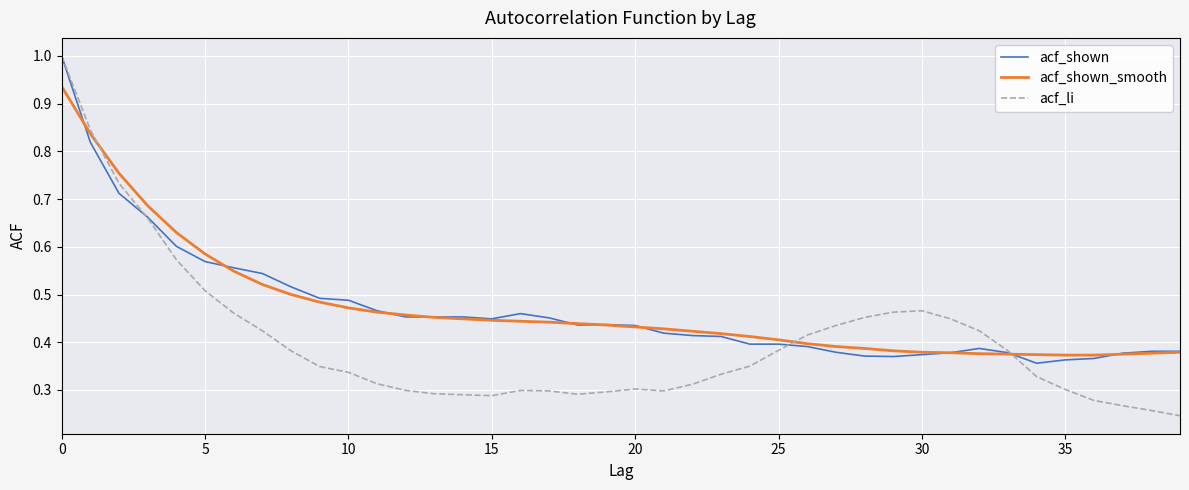

What is the greatest value displayed?

1.0